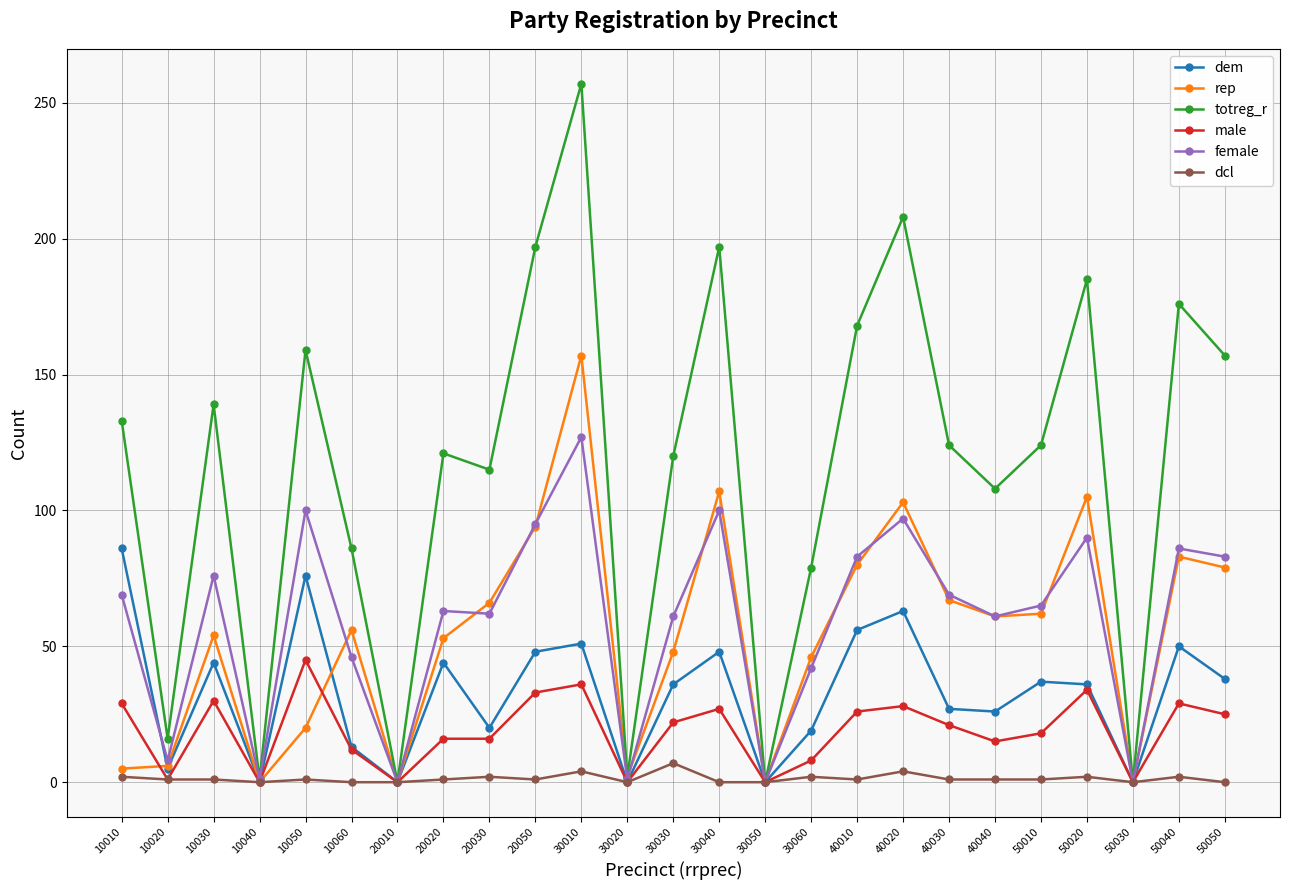

What is the sum of all female values?

1485